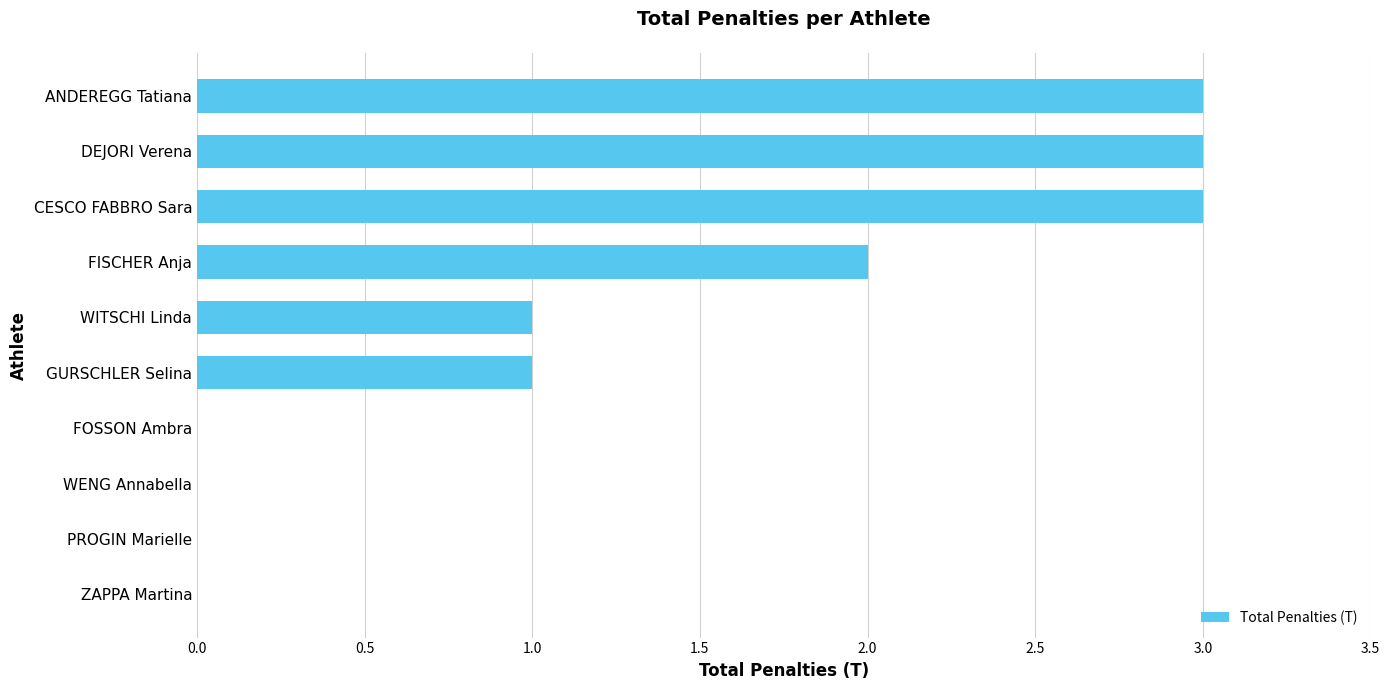

Reading bottom to top, transcribe all the data shown in this chart.

ZAPPA Martina=0	PROGIN Marielle=0	WENG Annabella=0	FOSSON Ambra=0	GURSCHLER Selina=1	WITSCHI Linda=1	FISCHER Anja=2	CESCO FABBRO Sara=3	DEJORI Verena=3	ANDEREGG Tatiana=3